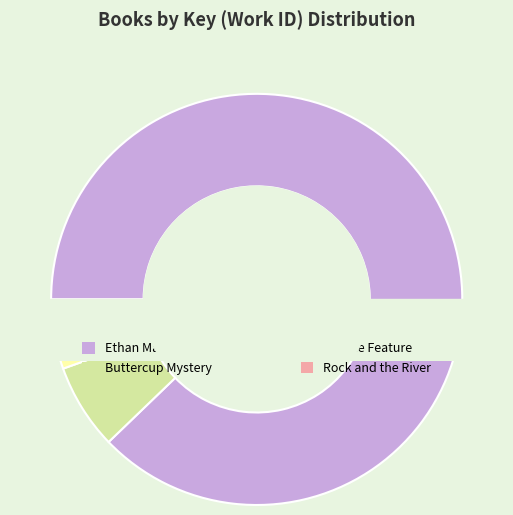

Which slice is the smallest?

Rock and the River